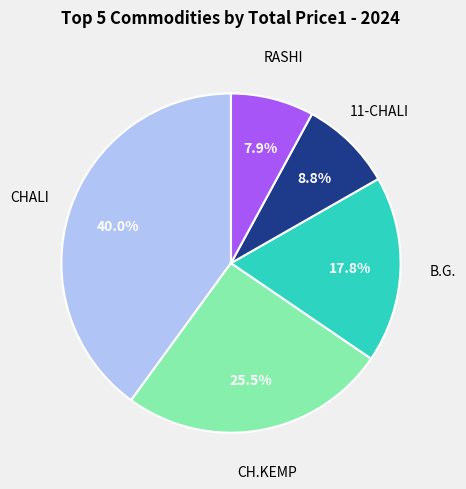

Is there any slice that represents more than half of the pie?

No